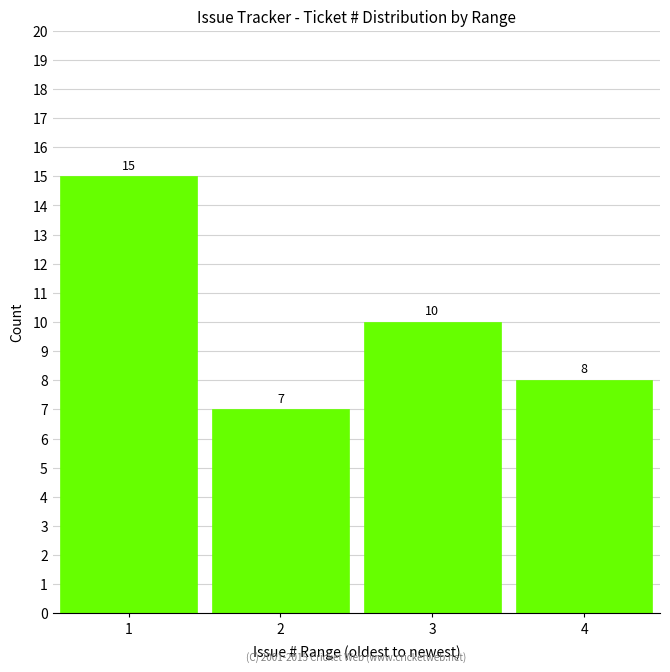

Reading right to left, list all the values displayed in this chart.

4=8	3=10	2=7	1=15